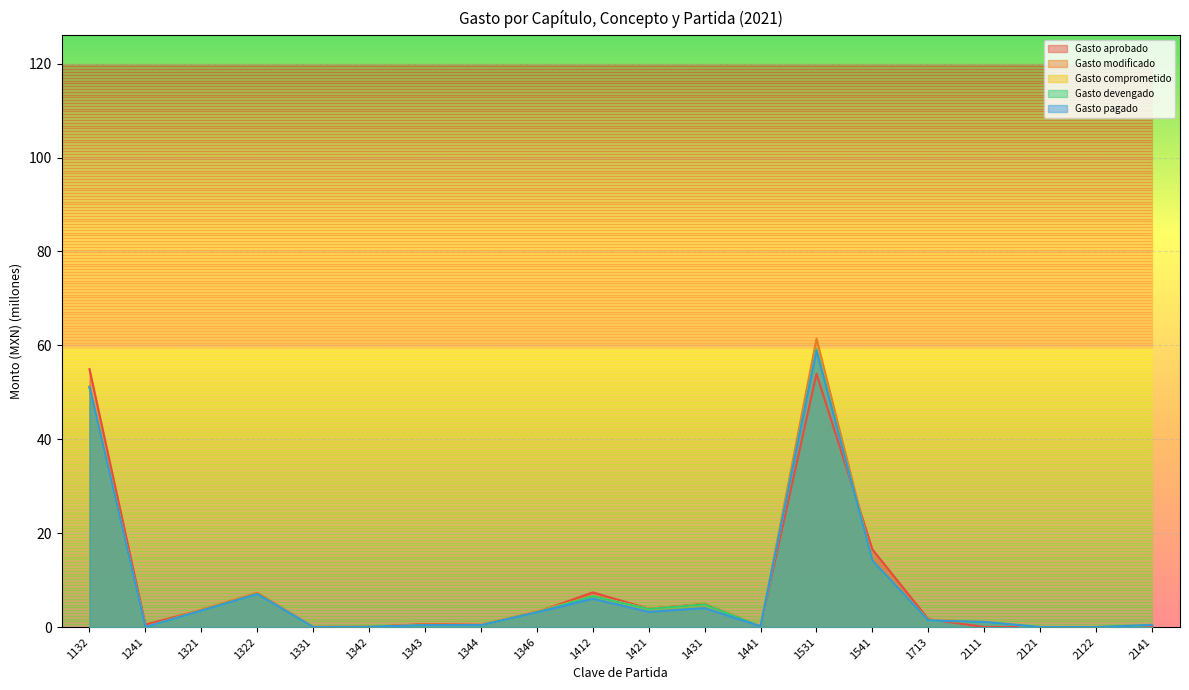

What is the difference between the Gasto devengado values at 2111 and 1346?

2.0